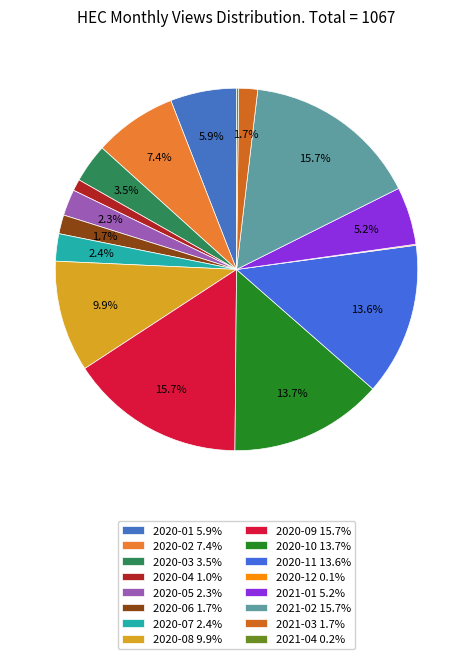

To the nearest percent, what is the combined percentage of 2020-05 and 2020-04?

3%